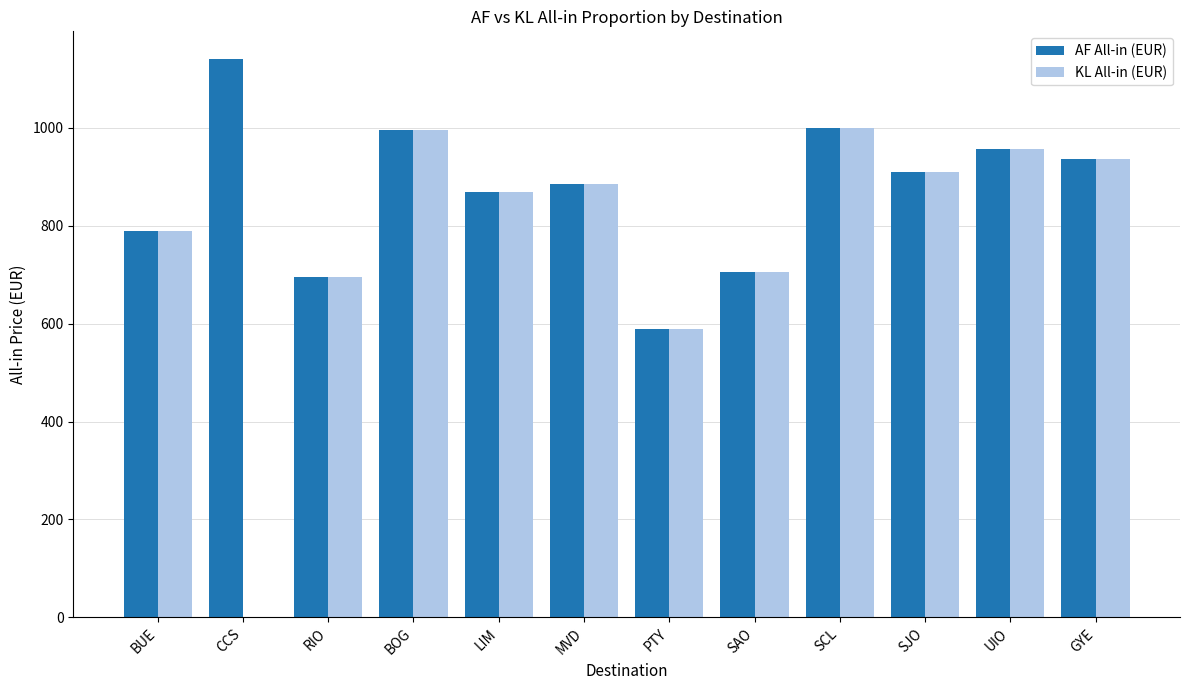

What is the greatest value displayed?

1140